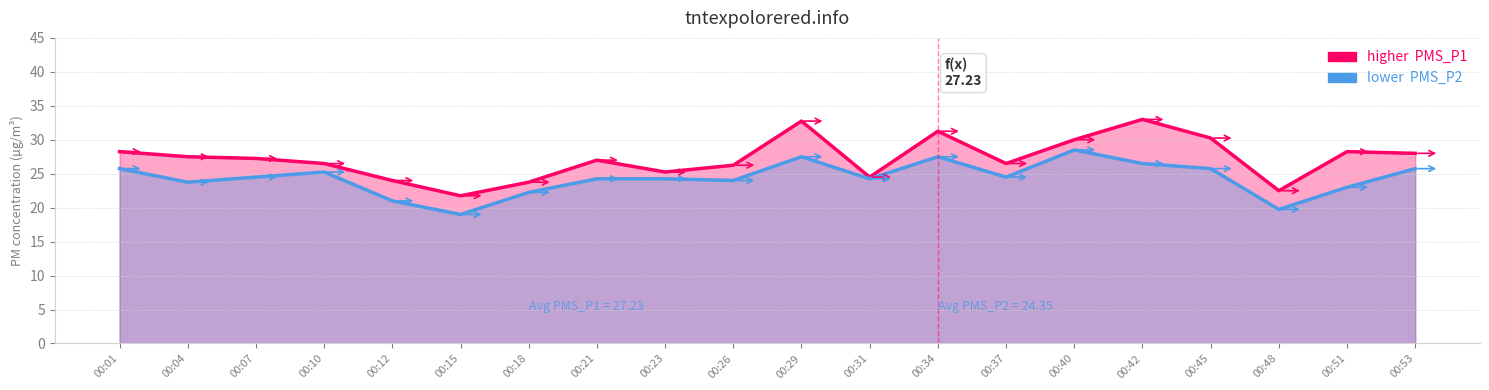

True or false: PMS_P1 and PMS_P2 intersect in this chart.

False